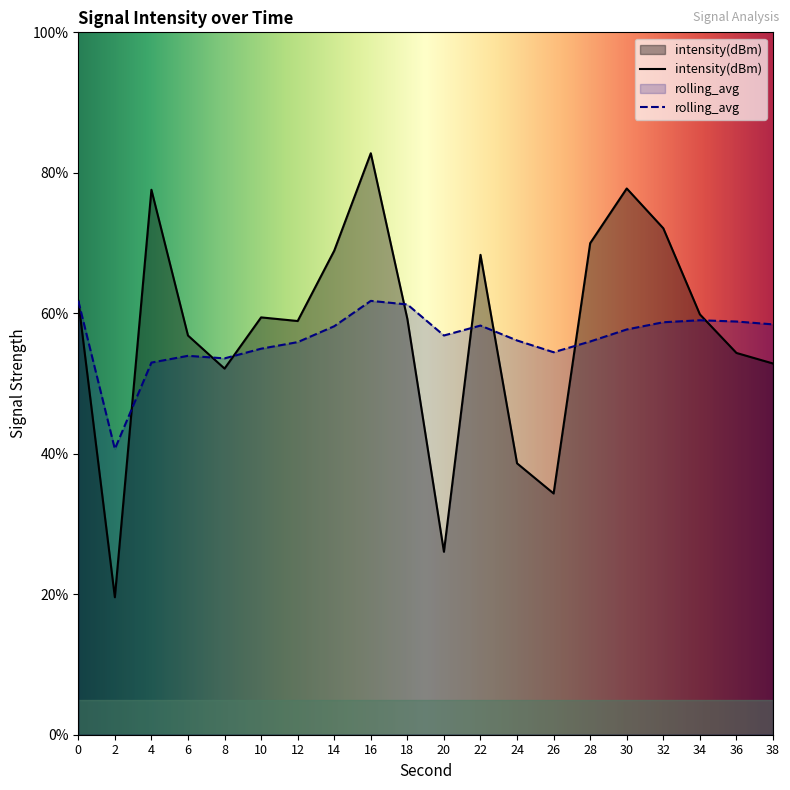

Where is the first local minimum for rolling_avg?

2